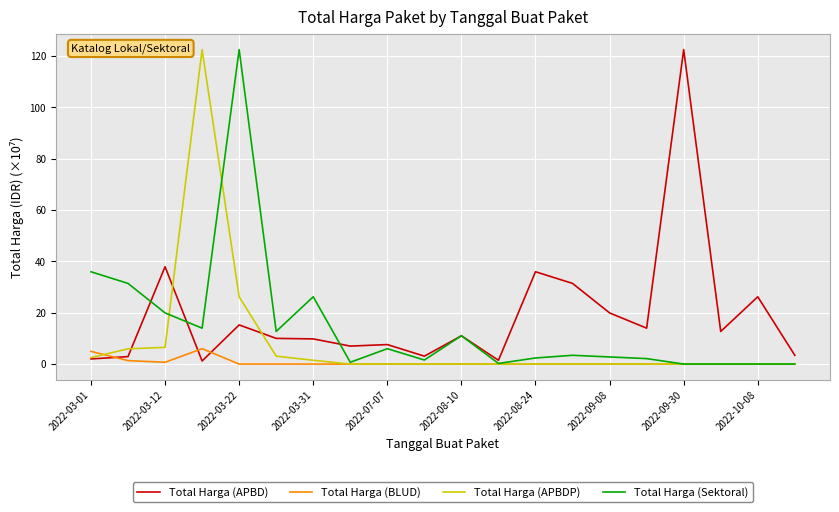

List the series in order of their overall mean, lowest first.

Total Harga (BLUD), Total Harga (APBDP), Total Harga (Sektoral), Total Harga (APBD)